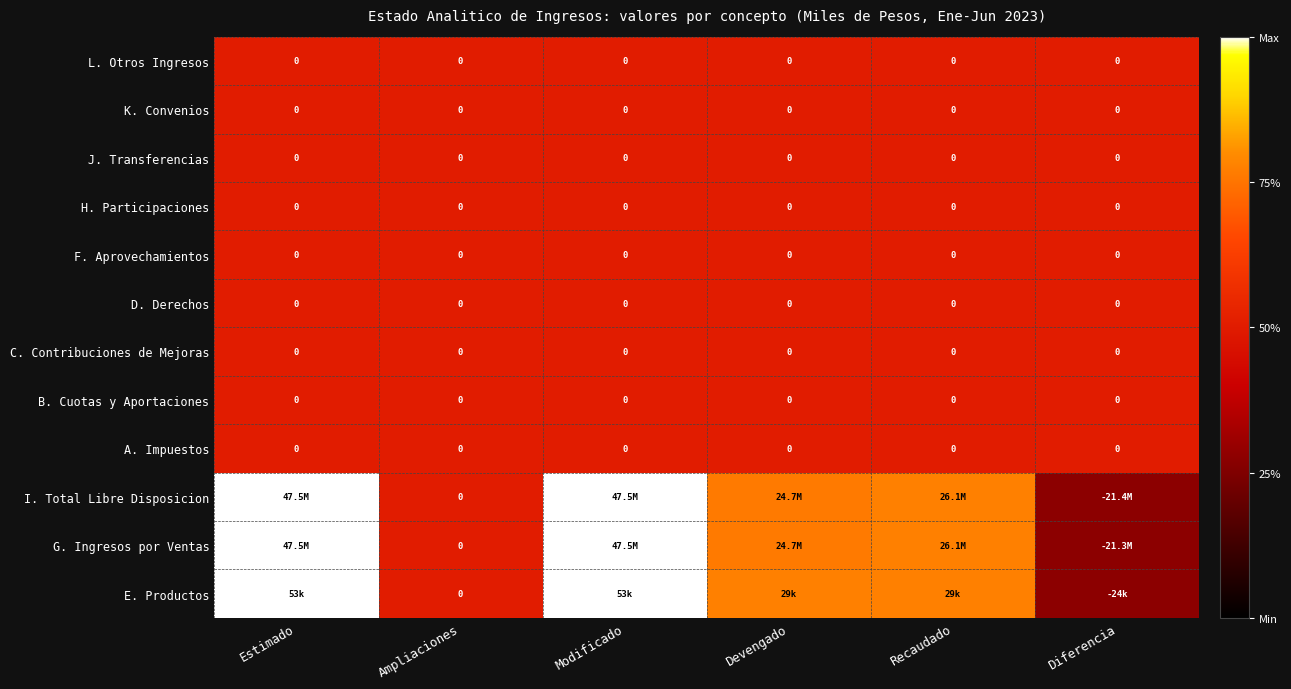

List the labels in order of C. Contribuciones de Mejoras value, smallest first.

Estimado, Ampliaciones, Modificado, Devengado, Recaudado, Diferencia